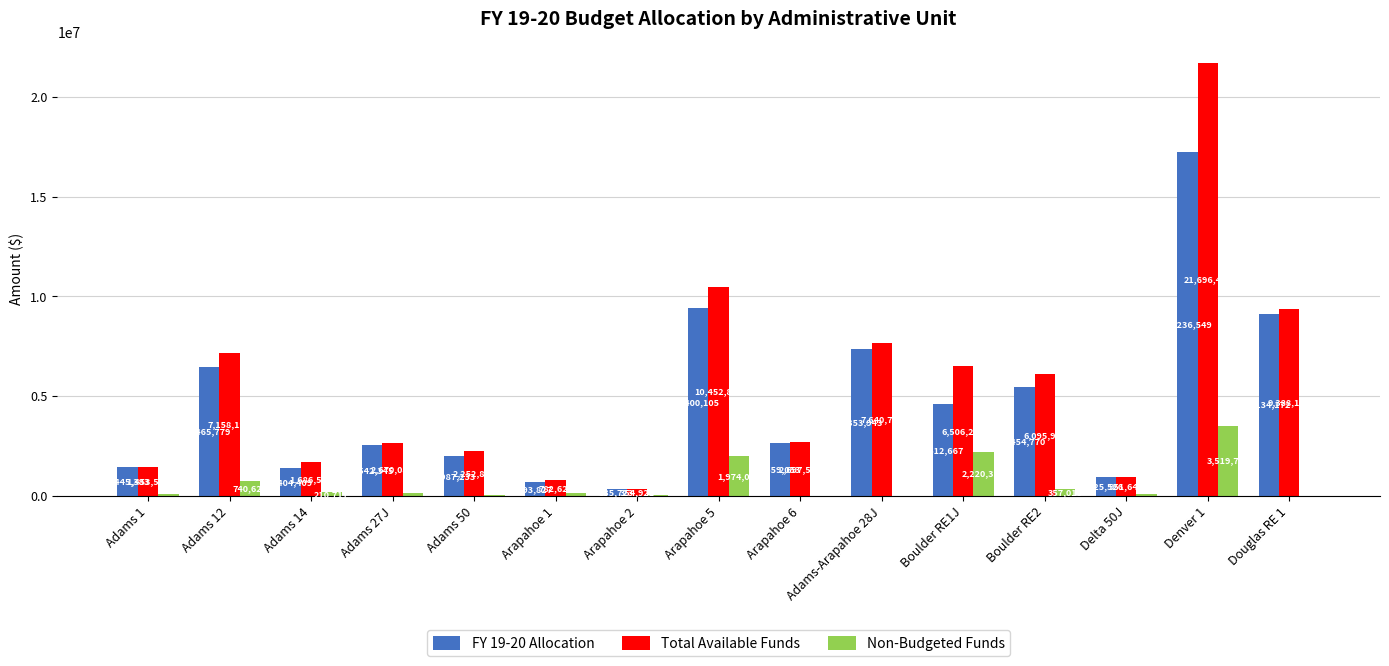

Reading left to right, what are all the values shown in this chart?

FY 19-20 Allocation: 1445383	6465779	1404409	2542345	1987233	693827	335723	9400105	2659053	7353943	4612667	5454770	925526	17236549	9134172
Total Available Funds: 1453599	7158192	1686511	2670085	2252846	782623	354921	10452873	2697500	7640753	6506227	6095924	951644	21696404	9388145
Non-Budgeted Funds: 110348	740623	210717	137387	48760	124490	20896	1974033	316	0	2220338	357010	70507	3519720	0